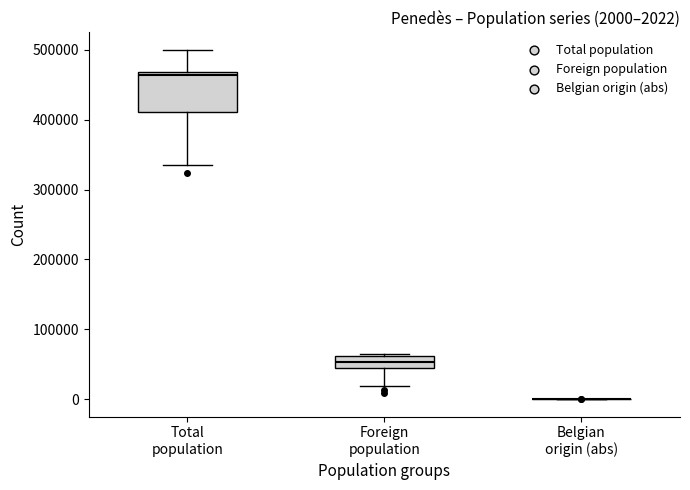

Comparing the boxes themselves (not the whiskers), which one is the tallest?

Total population